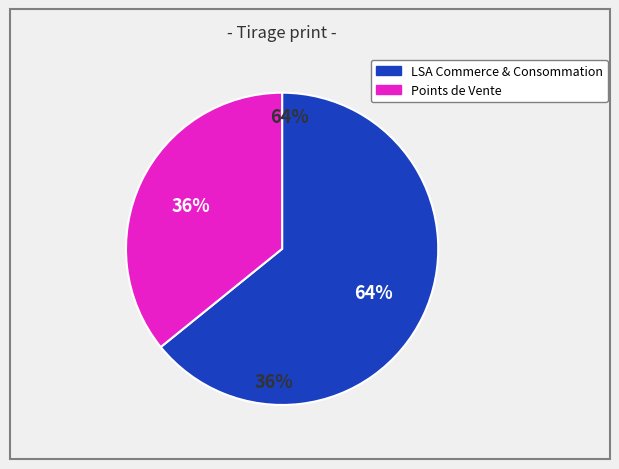

True or false: Points de Vente accounts for 21% of the total.

False